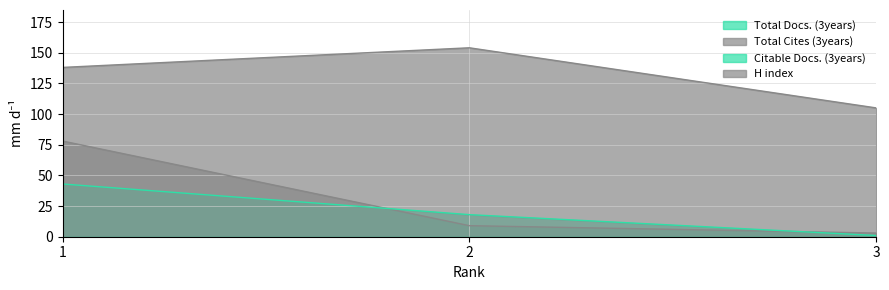

Reading left to right, transcribe all the data shown in this chart.

Total Cites (3years): 78	9	3
Citable Docs. (3years): 43	18	1
H index: 138	154	105